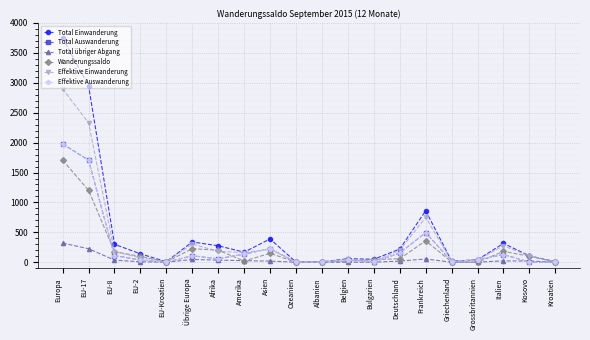

True or false: Effektive Auswanderung has more than 0 points higher than both neighbors.

True